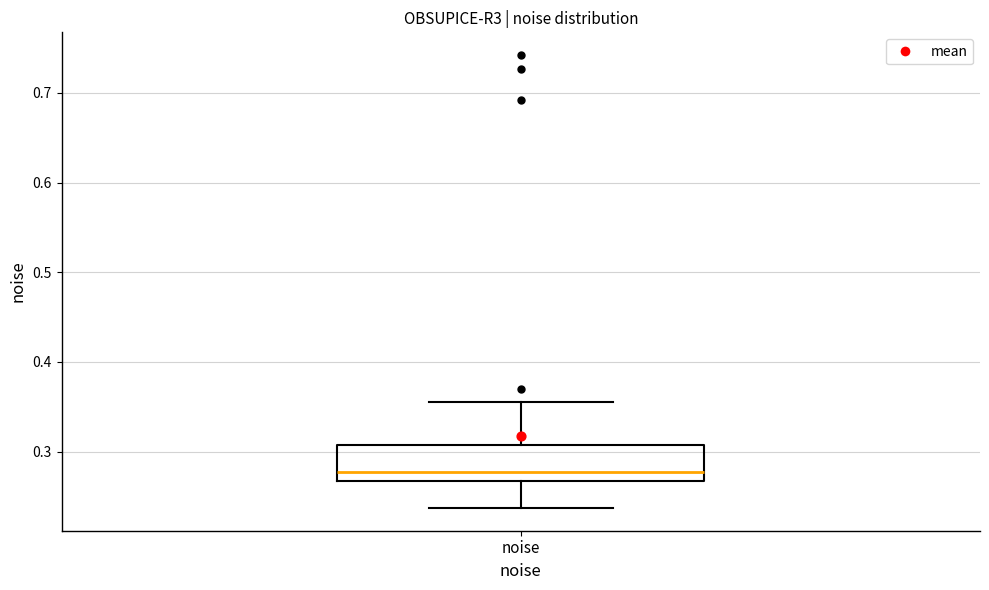

Where is the upper edge of the box for noise on the y-axis? The values are not printed on the chart, so give them approximately, as read against the axis.

0.31